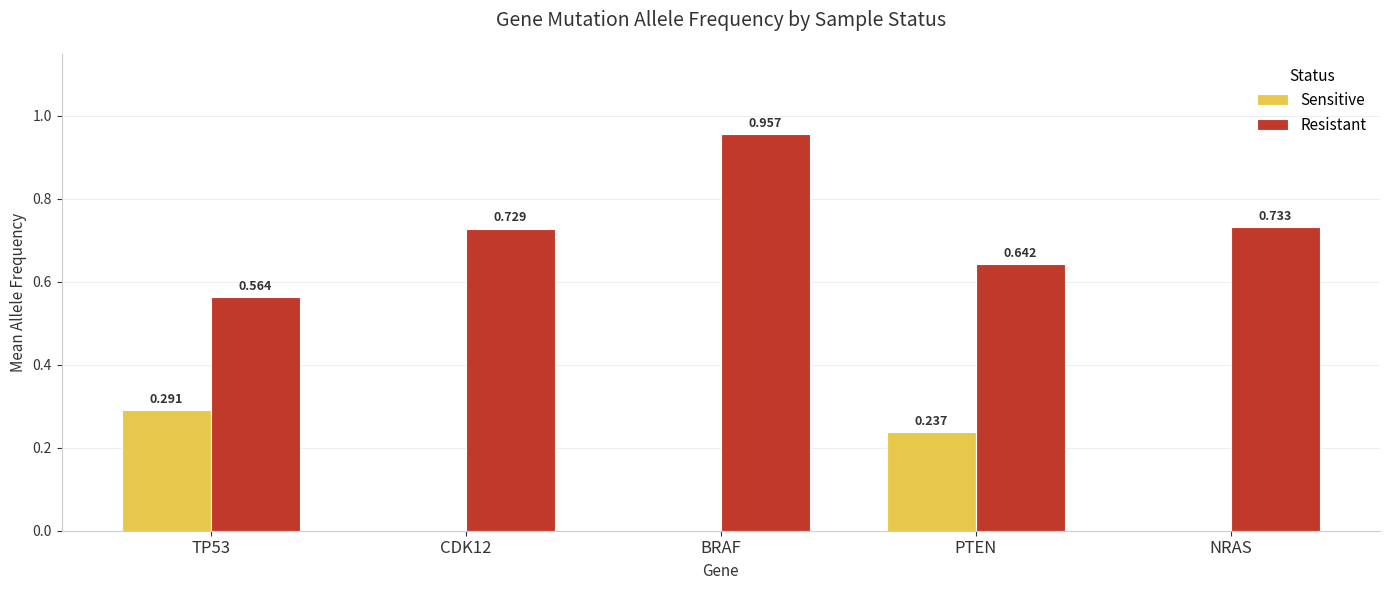

At which category is the sum across all series the highest?

BRAF